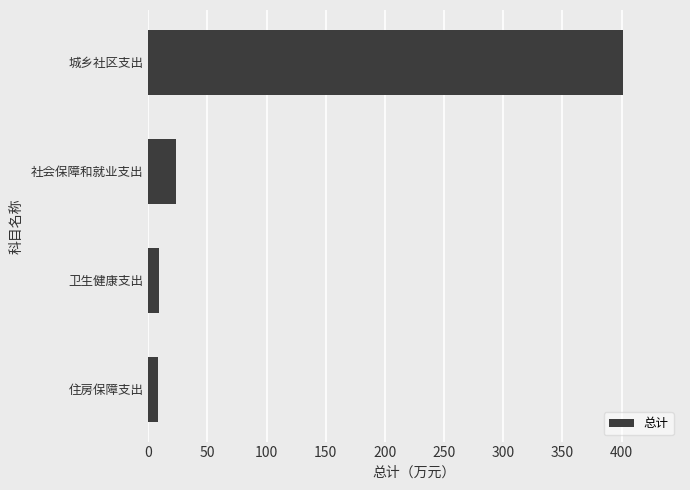

Which has a higher value, 城乡社区支出 or 卫生健康支出?

城乡社区支出